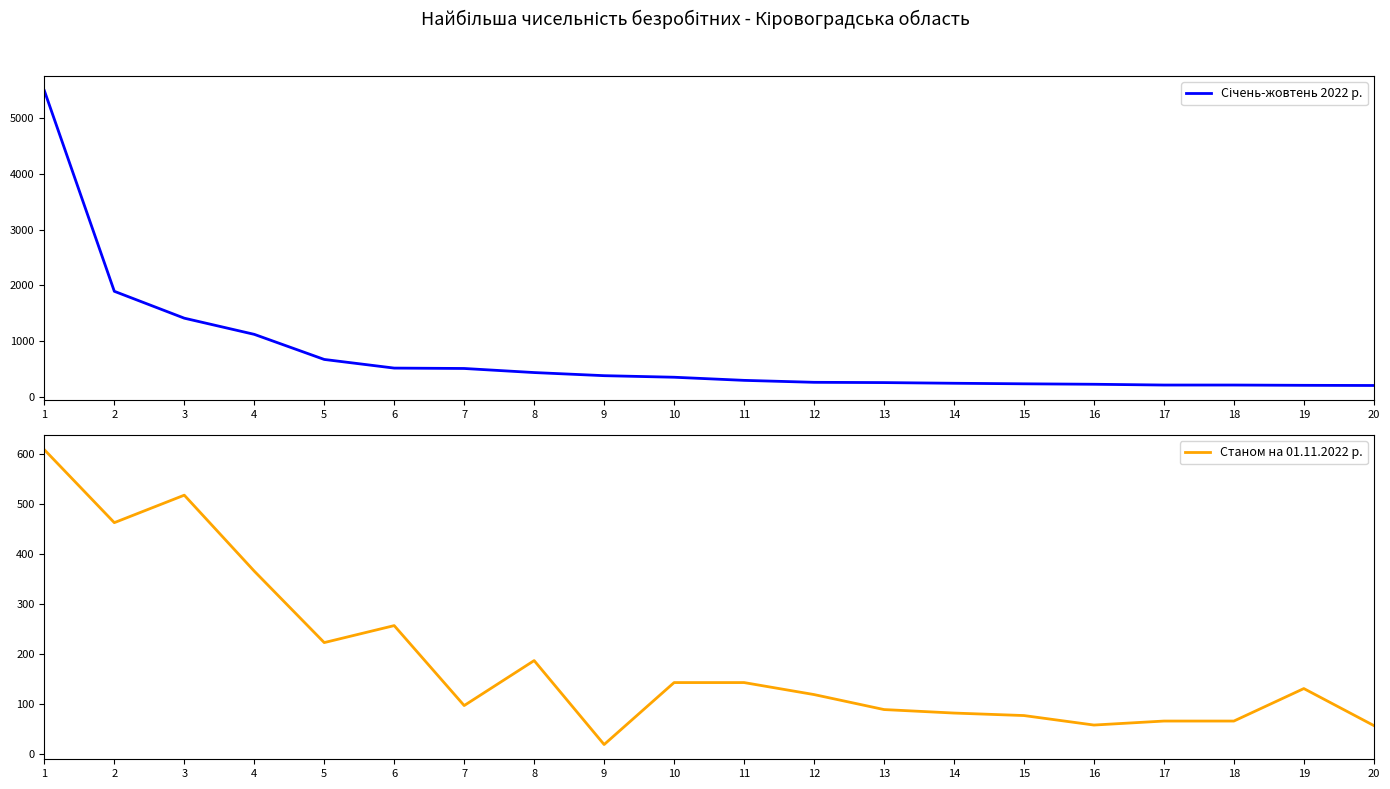

Which label corresponds to the smallest value in the chart?

9